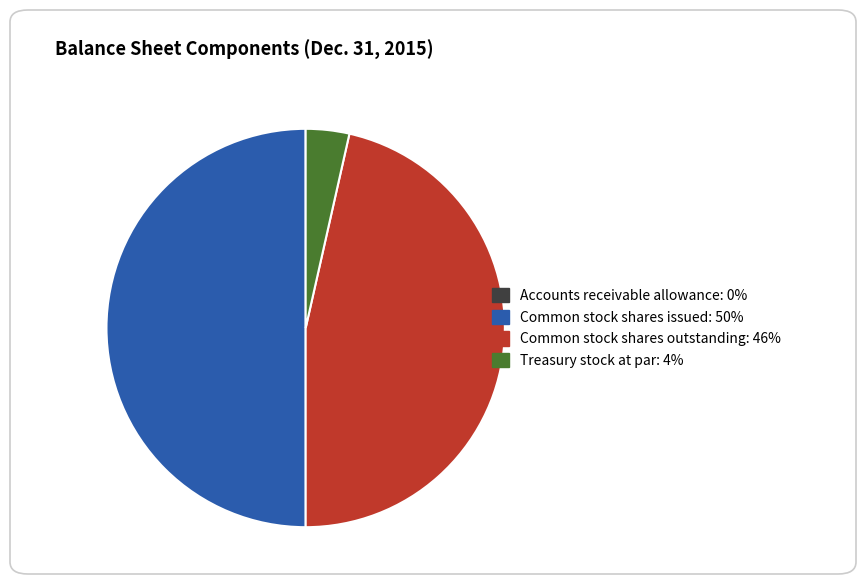

What is the ratio of the value at Common stock shares issued to the value at Common stock shares outstanding?

1.1